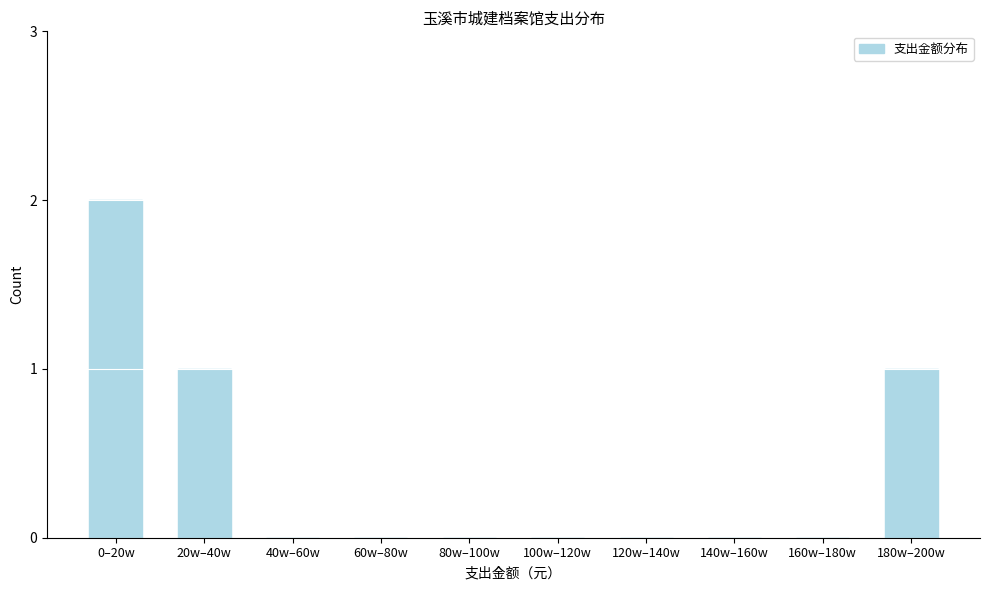

Reading left to right, list all the values displayed in this chart.

0–20w=2	20w–40w=1	40w–60w=0	60w–80w=0	80w–100w=0	100w–120w=0	120w–140w=0	140w–160w=0	160w–180w=0	180w–200w=1